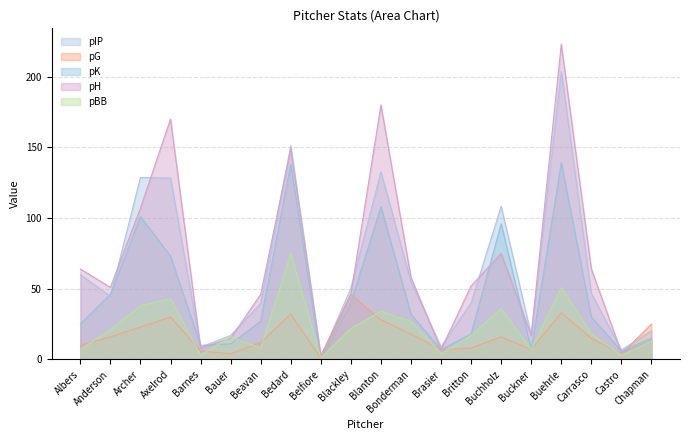

What is the label of the 13th point from the right?

Bedard